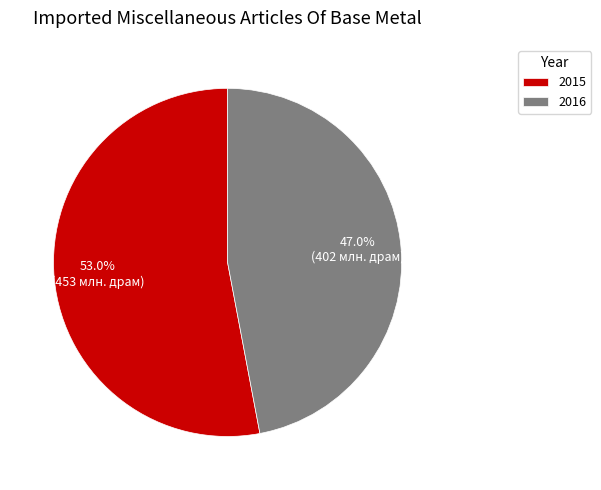

Does 2016 represent more than half of the total?

No